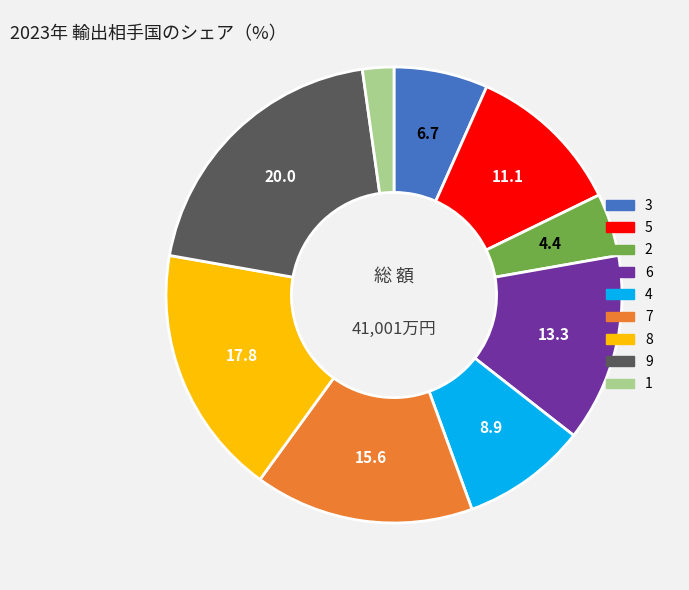

Count the number of slices in the pie.

9